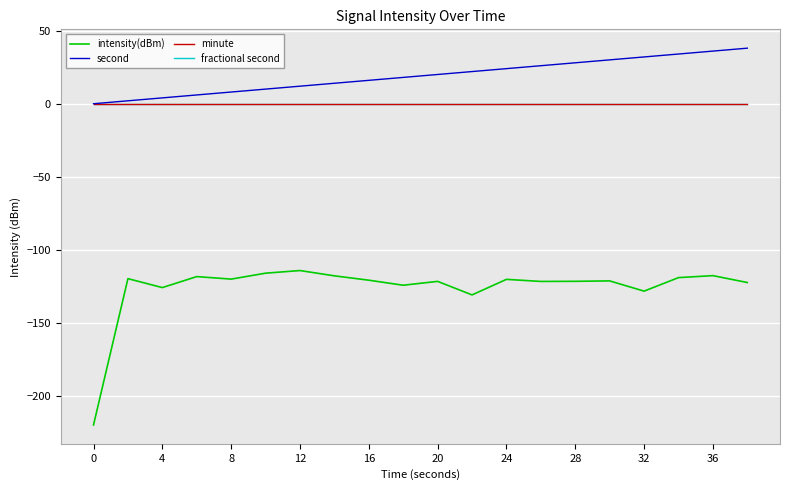

Does the chart have visible grid lines?

Yes